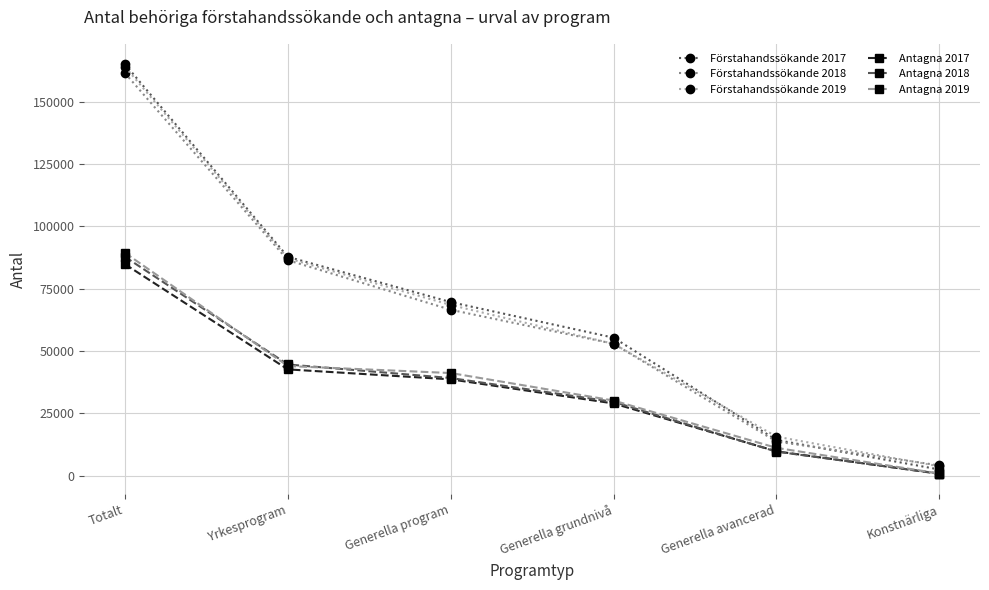

What is the difference between the Antagna 2019 values at Konstnärliga and Generella avancerad?

10307